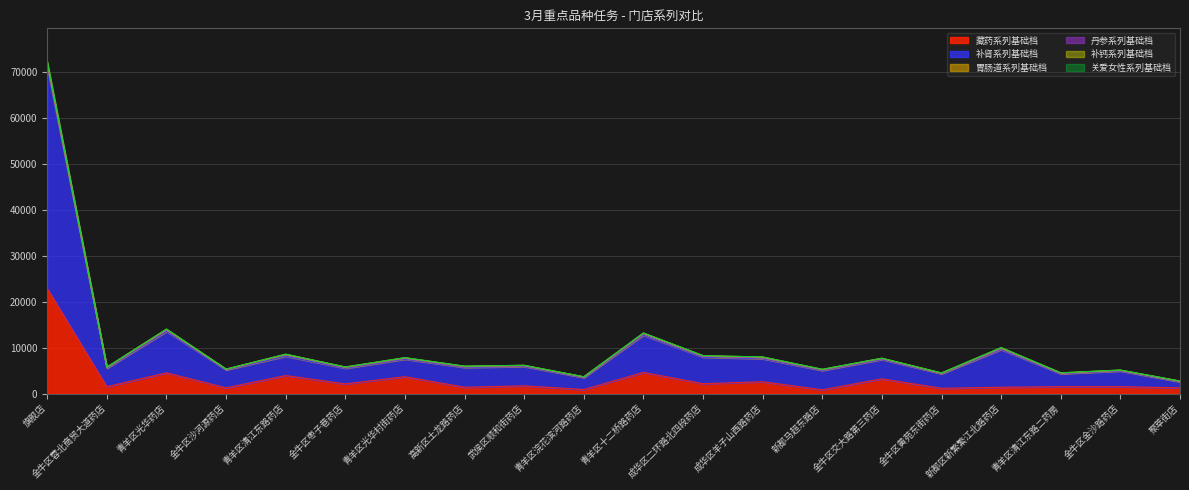

The value of 丹参系列基础档 at 聚萃街店 is 1571. True or false?

False